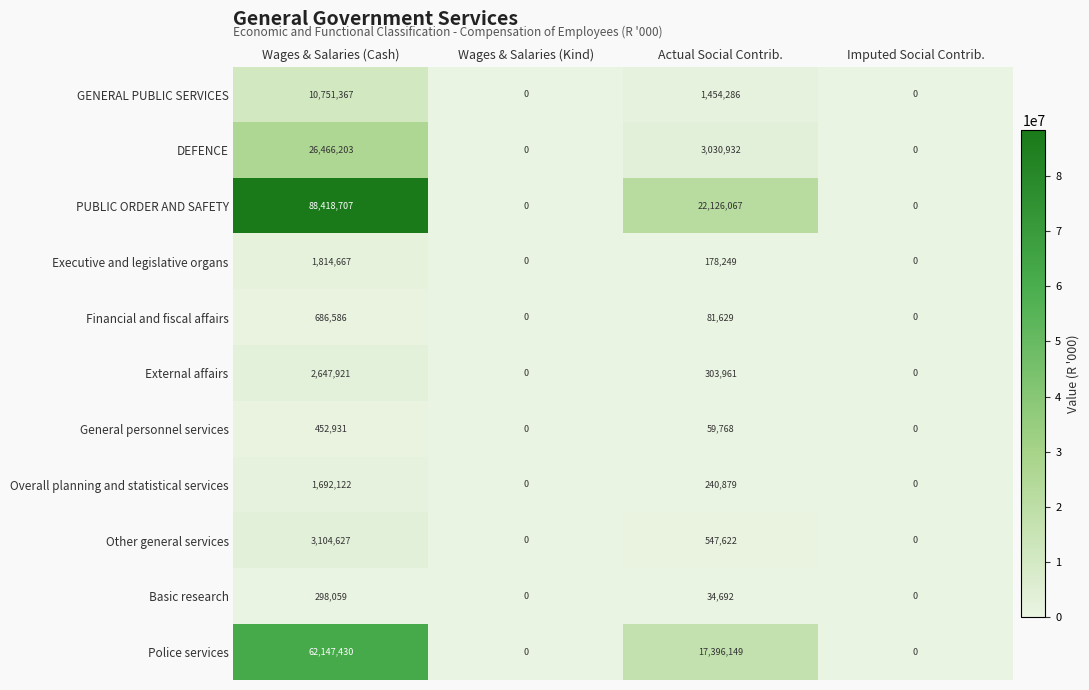

True or false: External affairs has a value of 0 at Wages & Salaries (Kind).

True